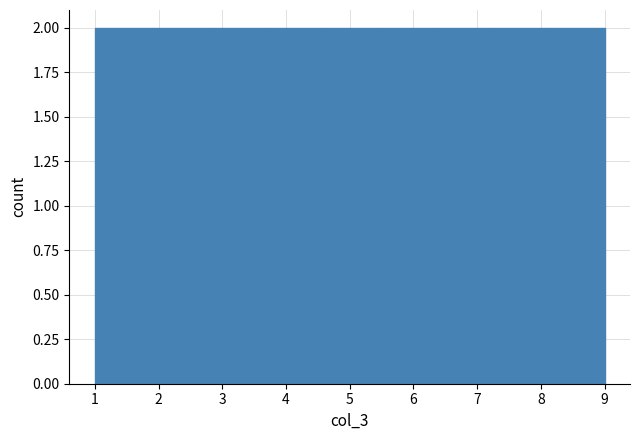

Reading left to right, list every bar in this chart as the range it spans on the x-axis followed by its height. Neither the bar edges nor the heights are printed on the chart, so give them approximately, as read against the axes.

1.0 to 1.9: 2
1.9 to 2.8: 2
2.8 to 3.7: 2
3.7 to 4.6: 2
4.6 to 5.4: 2
5.4 to 6.3: 2
6.3 to 7.2: 2
7.2 to 8.1: 2
8.1 to 9.0: 2